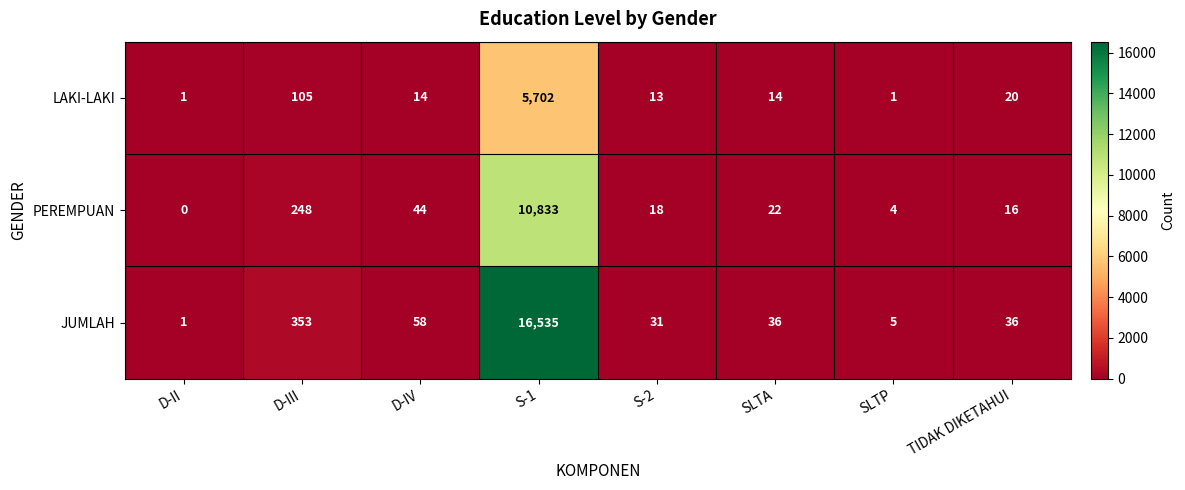

At which category is the sum across all series the highest?

S-1